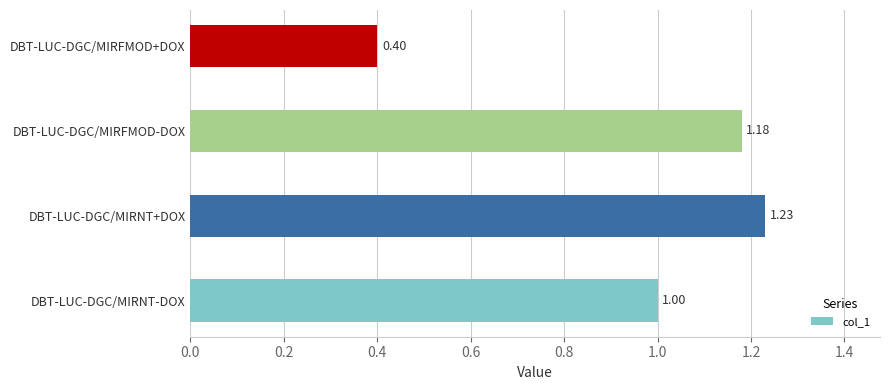

What is the sum of the values at DBT-LUC-DGC/MIRNT-DOX and DBT-LUC-DGC/MIRNT+DOX?

2.2